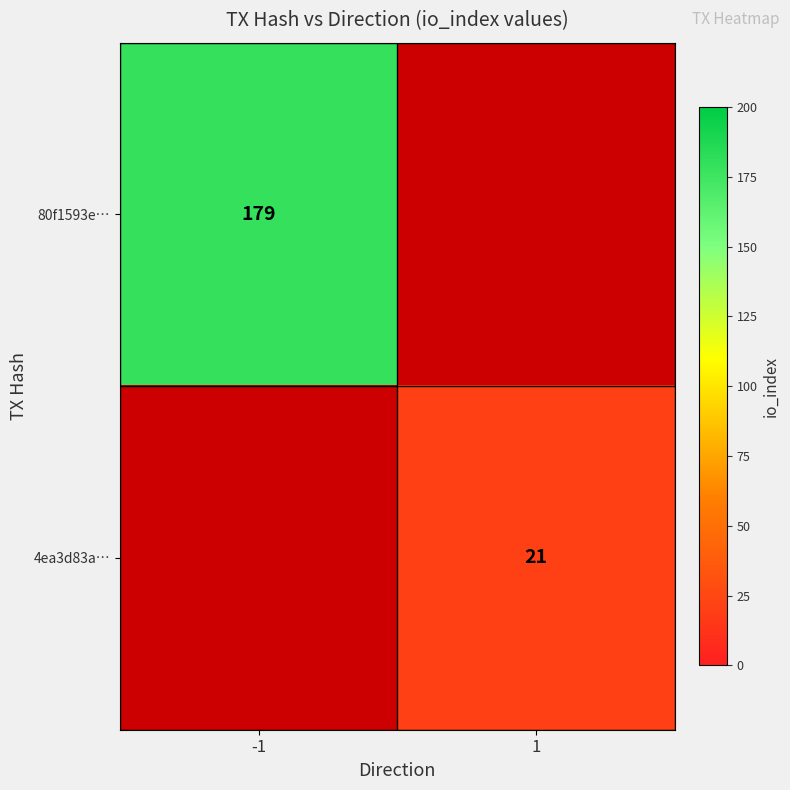

Is it true that 4ea3d83a… equals 6 at 1?

False